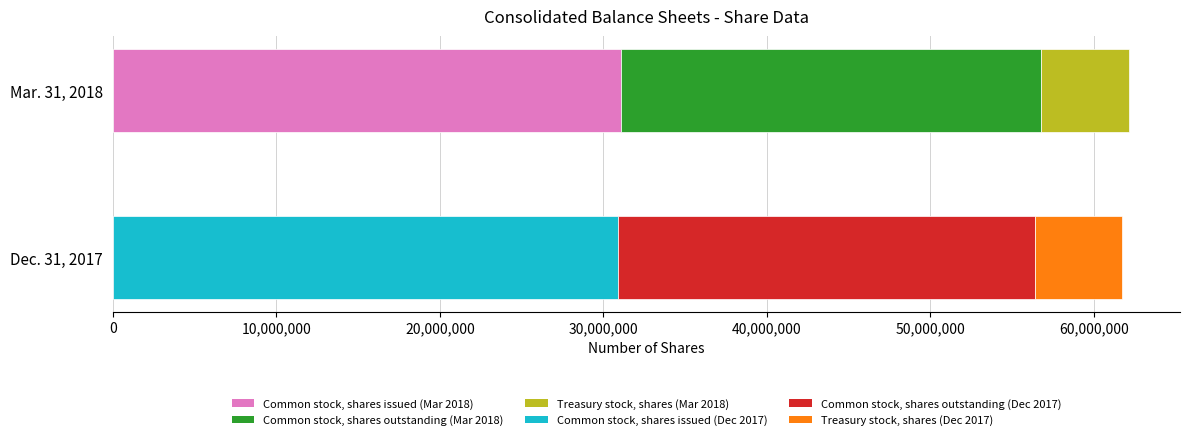

List the labels in order of Dec. 31, 2017 value, largest first.

Common stock, shares issued, Common stock, shares outstanding, Treasury stock, shares